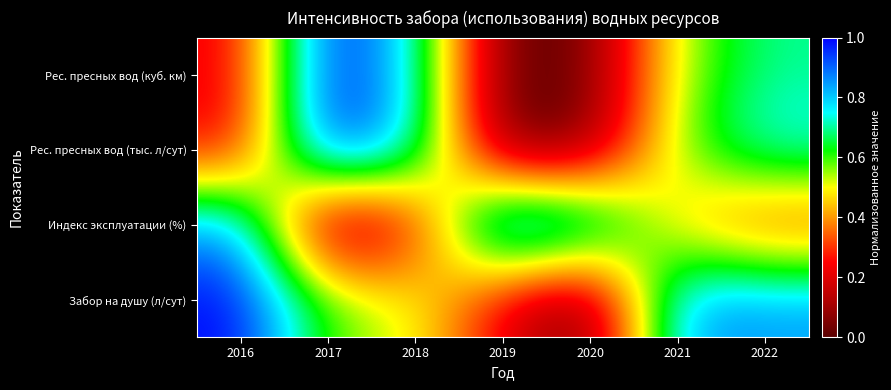

What is the spread (max minus min) of values at 2017?

1.0